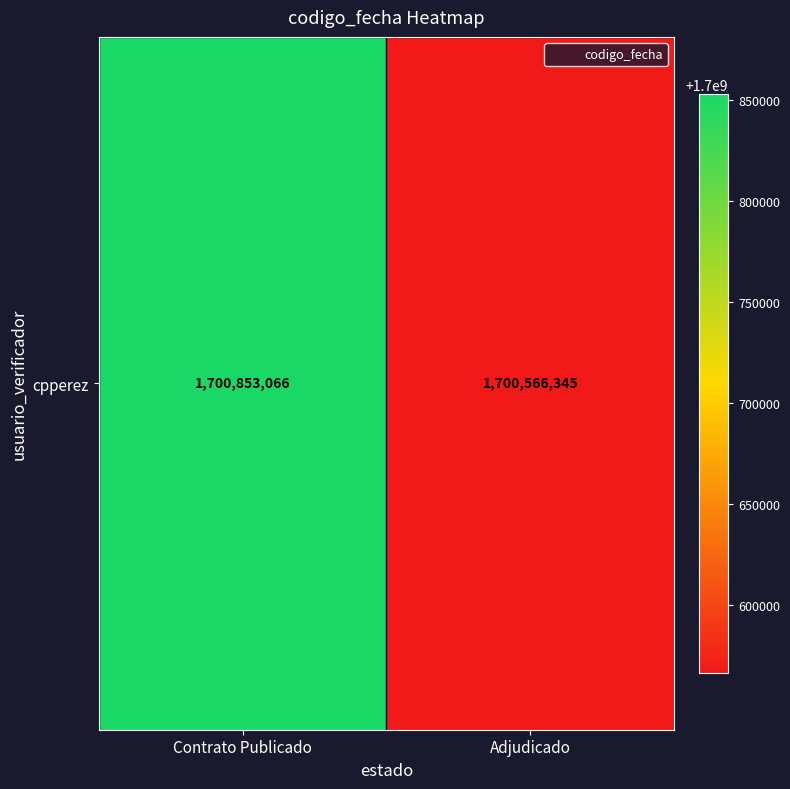

Reading left to right, transcribe all the data shown in this chart.

Contrato Publicado=1700853066	Adjudicado=1700566345